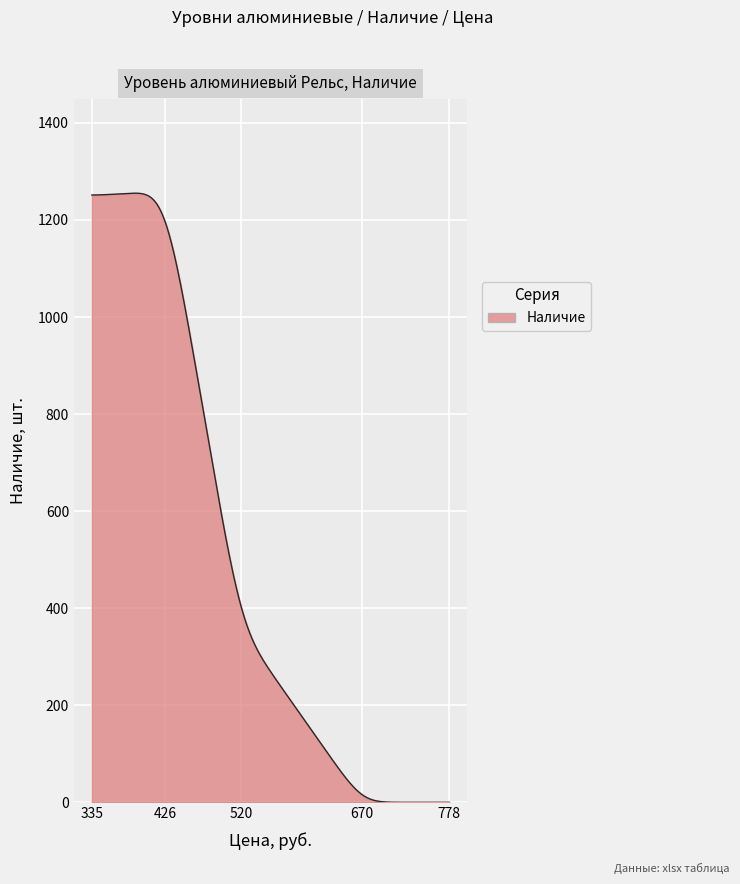

What is the difference between the maximum and minimum values?

1255.2